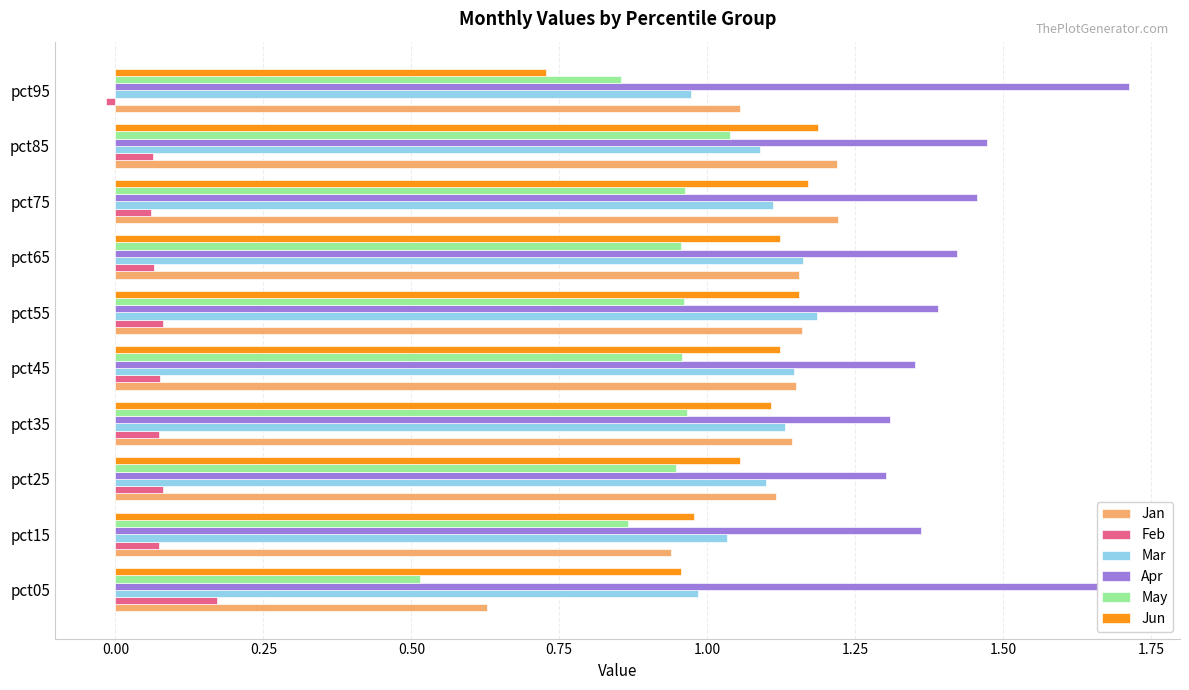

Which series has the widest spread of values?

Jan